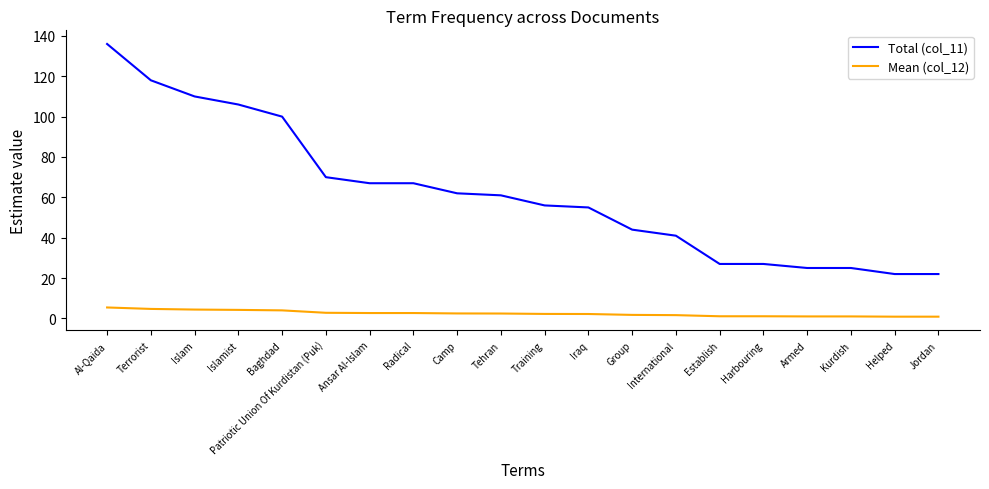

The value of Mean (col_12) at Group is 1.8. True or false?

True